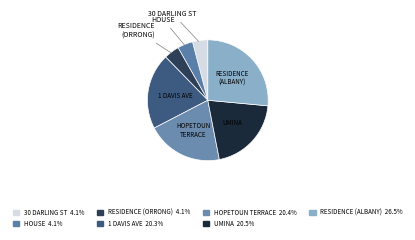

How many segments does this pie chart have?

7